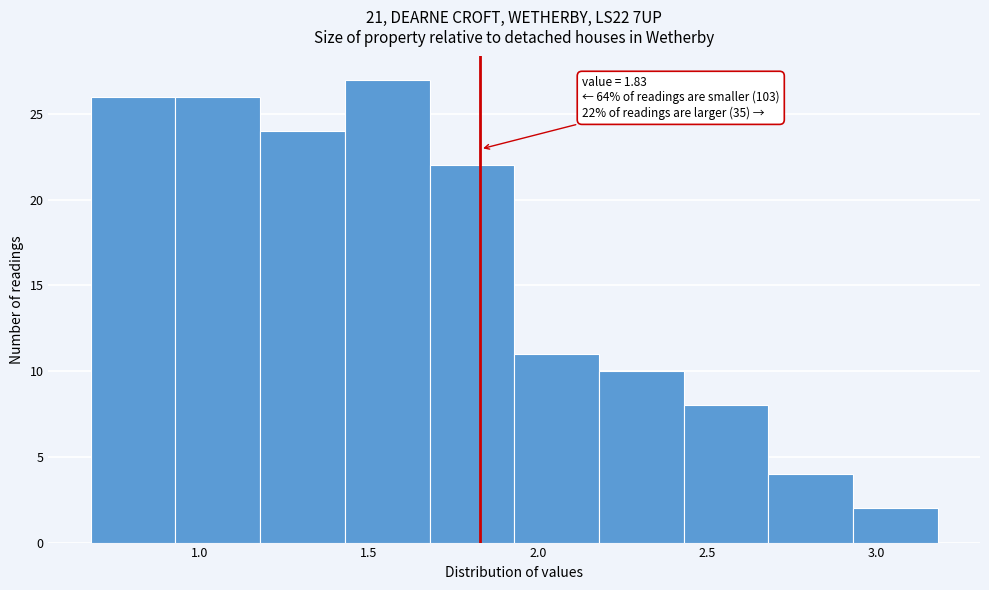

Over which range of the x-axis is the bar tallest?

1.43 to 1.68